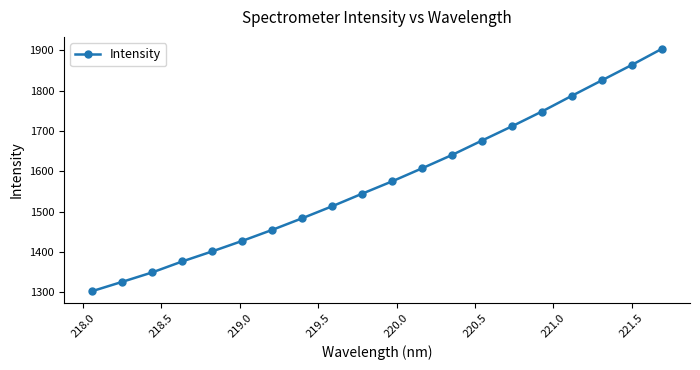

True or false: the data has more than 0 interior local peaks.

False